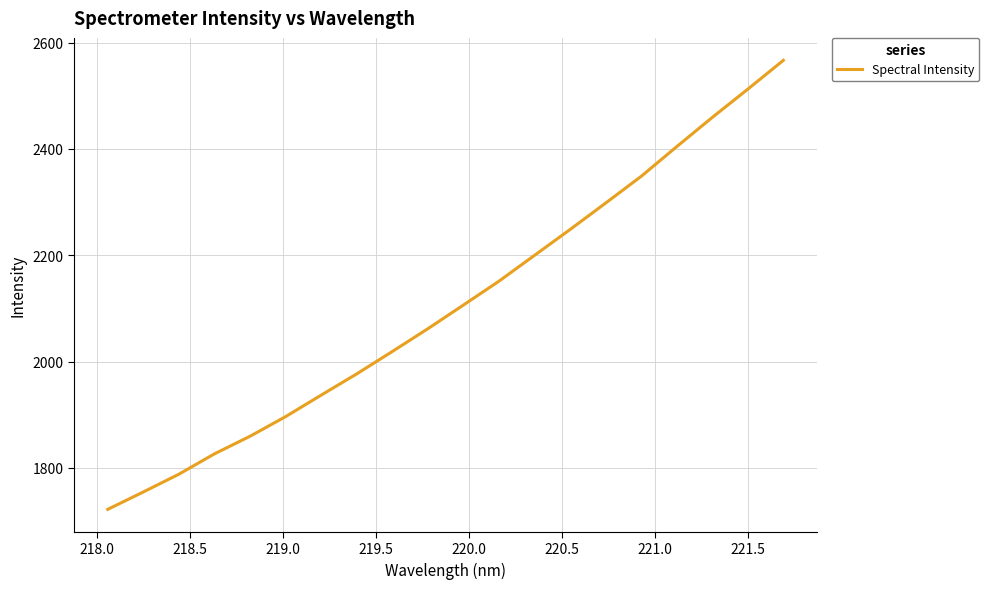

What is the difference between the maximum and minimum values?

844.6